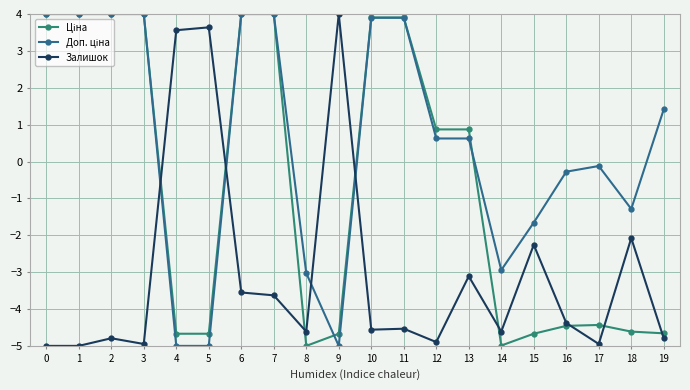

What is the spread (max minus min) of values at 5?

8.6